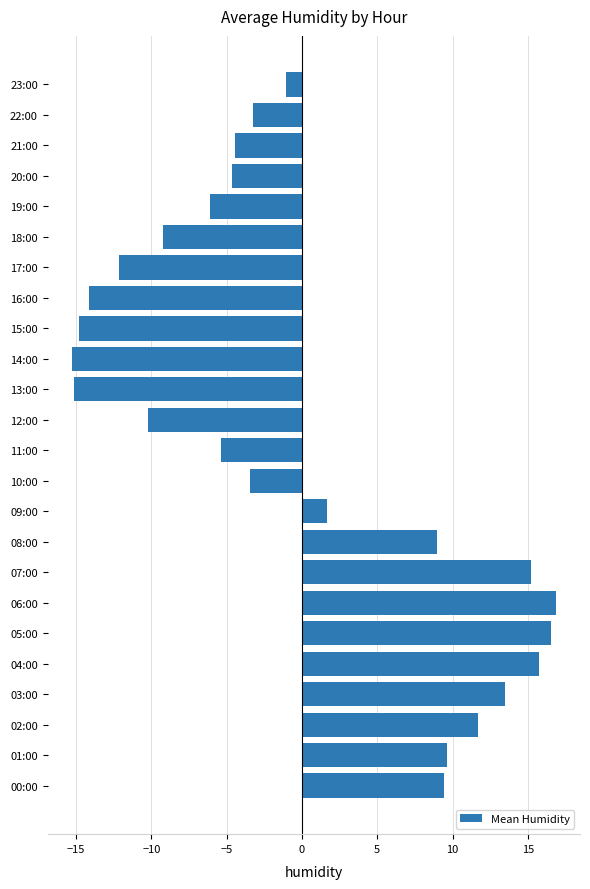

How many bars are there in total?

24